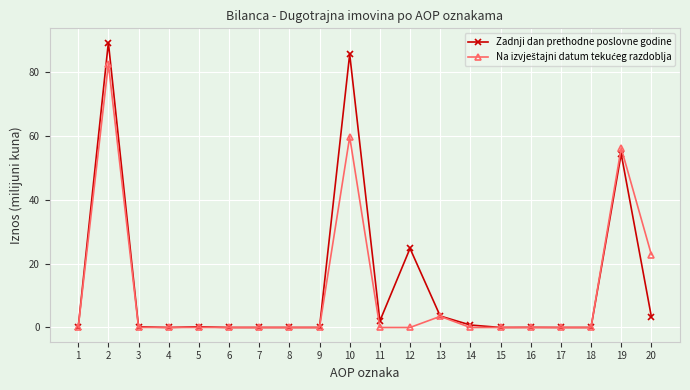

Where is the first local maximum for Zadnji dan prethodne poslovne godine?

2